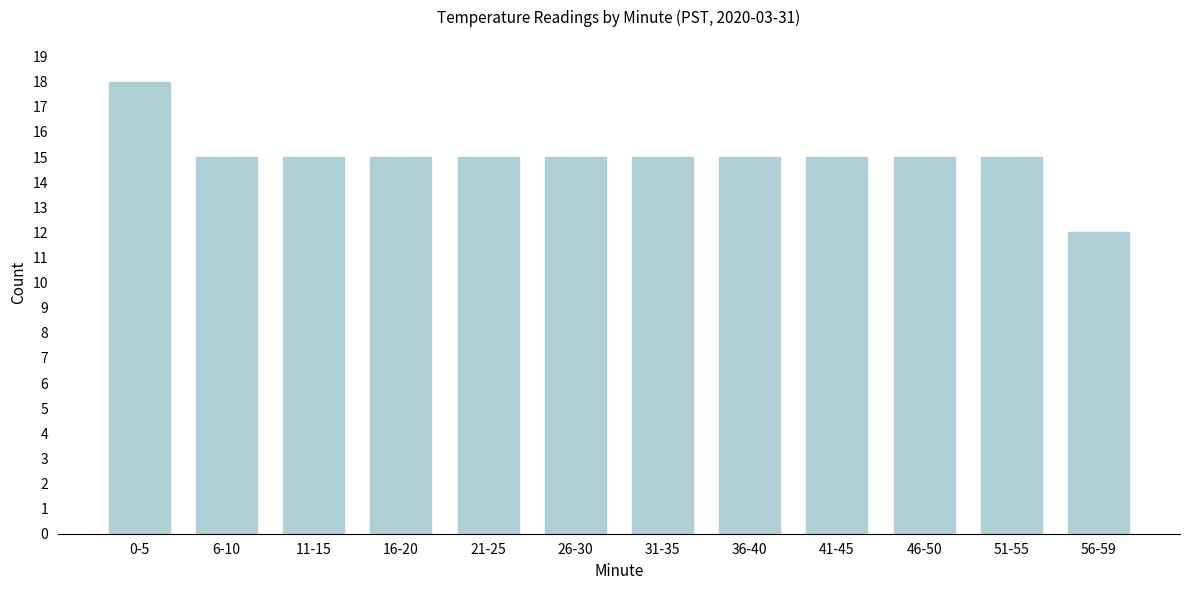

Reading left to right, extract all data points from this chart.

0-5=18	6-10=15	11-15=15	16-20=15	21-25=15	26-30=15	31-35=15	36-40=15	41-45=15	46-50=15	51-55=15	56-59=12